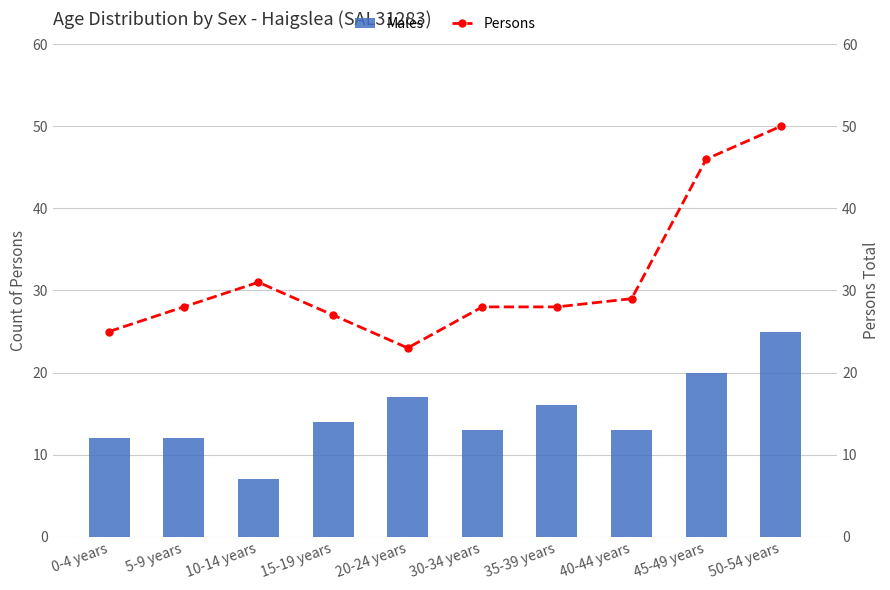

At which label does Males reach its minimum?

10-14 years